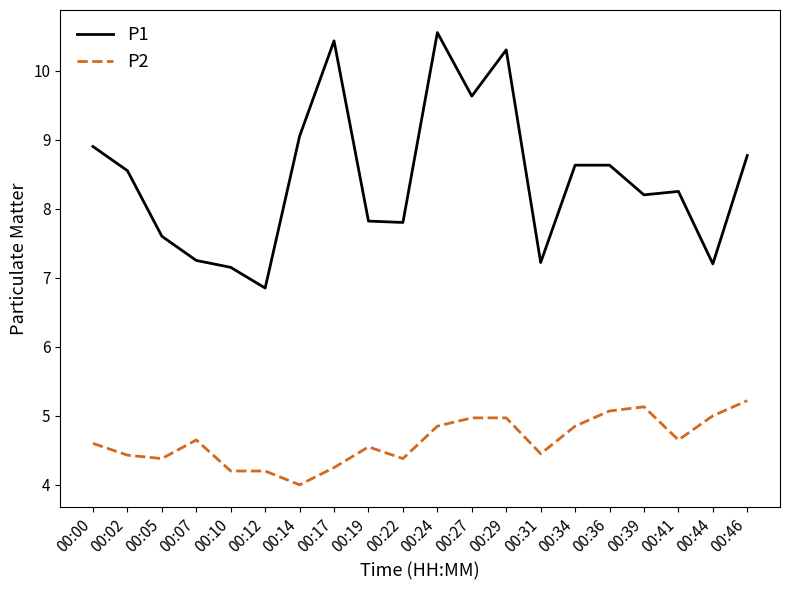

Does the chart have visible grid lines?

No